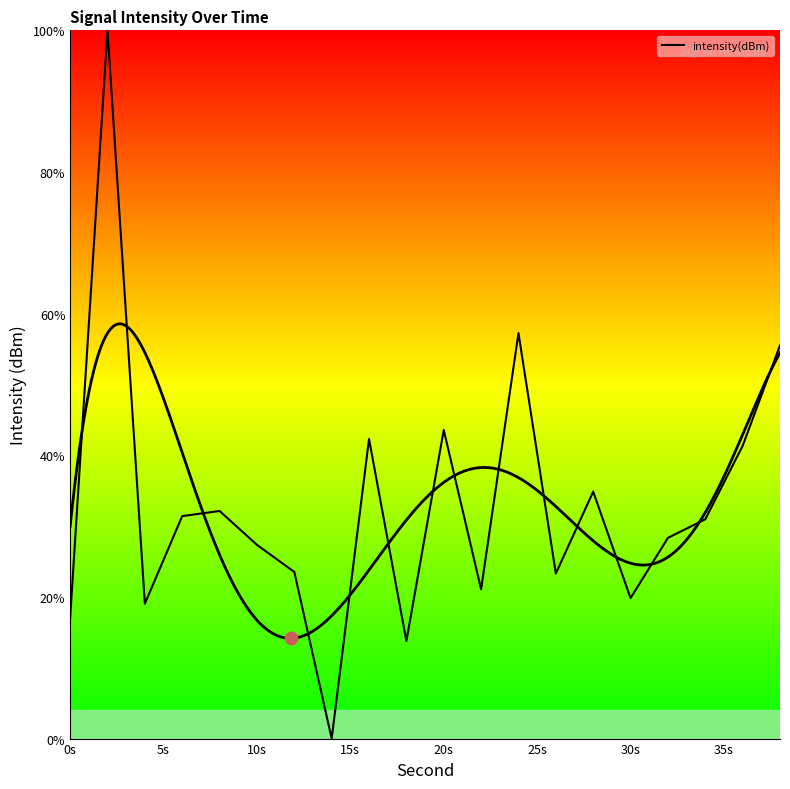

Which has a higher value, 35s or 20s?

20s